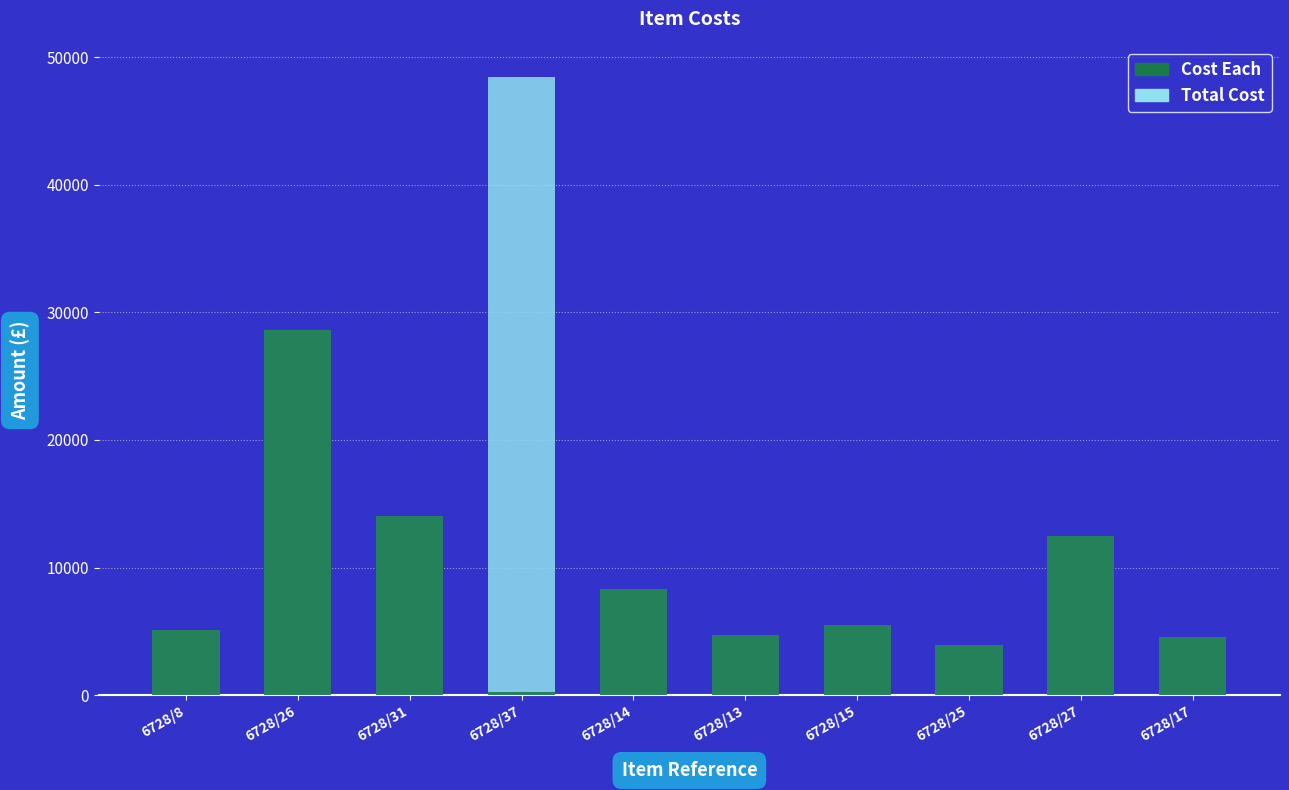

List the series in order of their overall mean, lowest first.

Cost Each, Total Cost